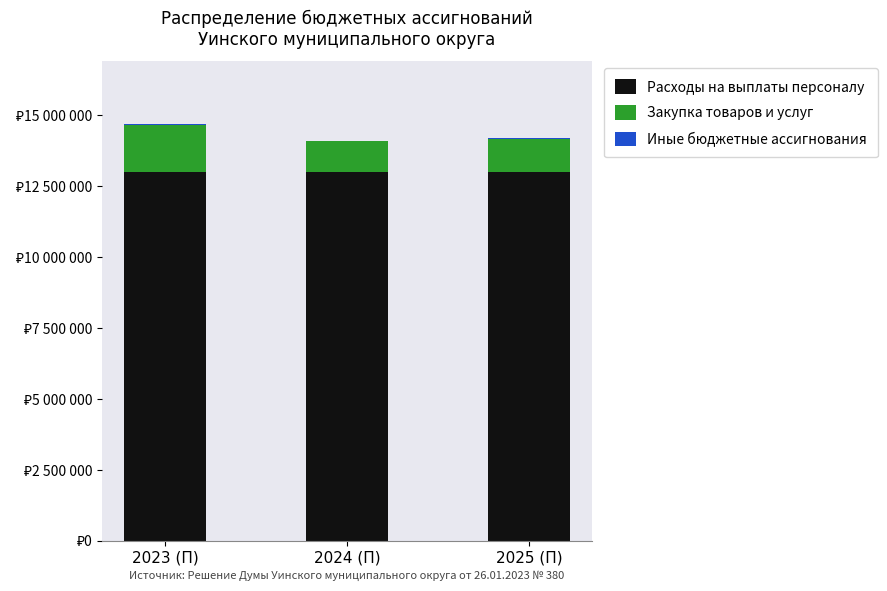

Does the chart contain stacked bars?

Yes